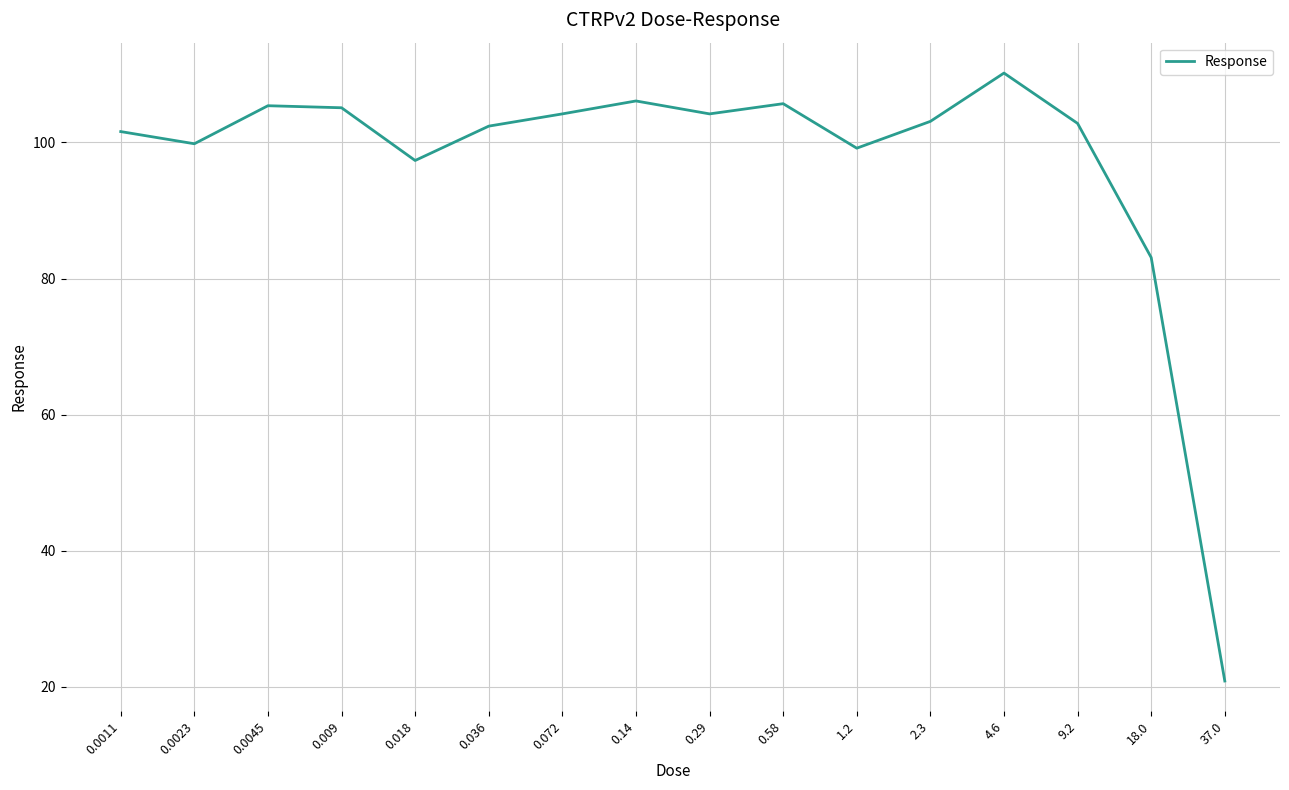

What is the minimum value shown in the chart?

20.9